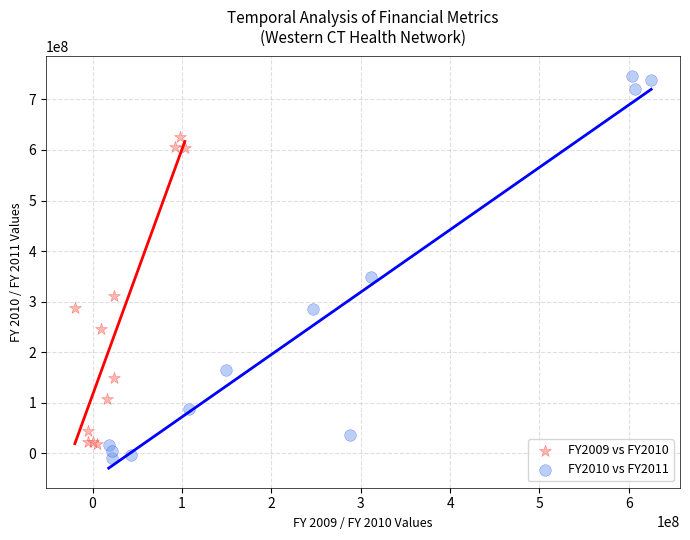

What are all the series names shown in the legend?

FY2009 vs FY2010, FY2010 vs FY2011